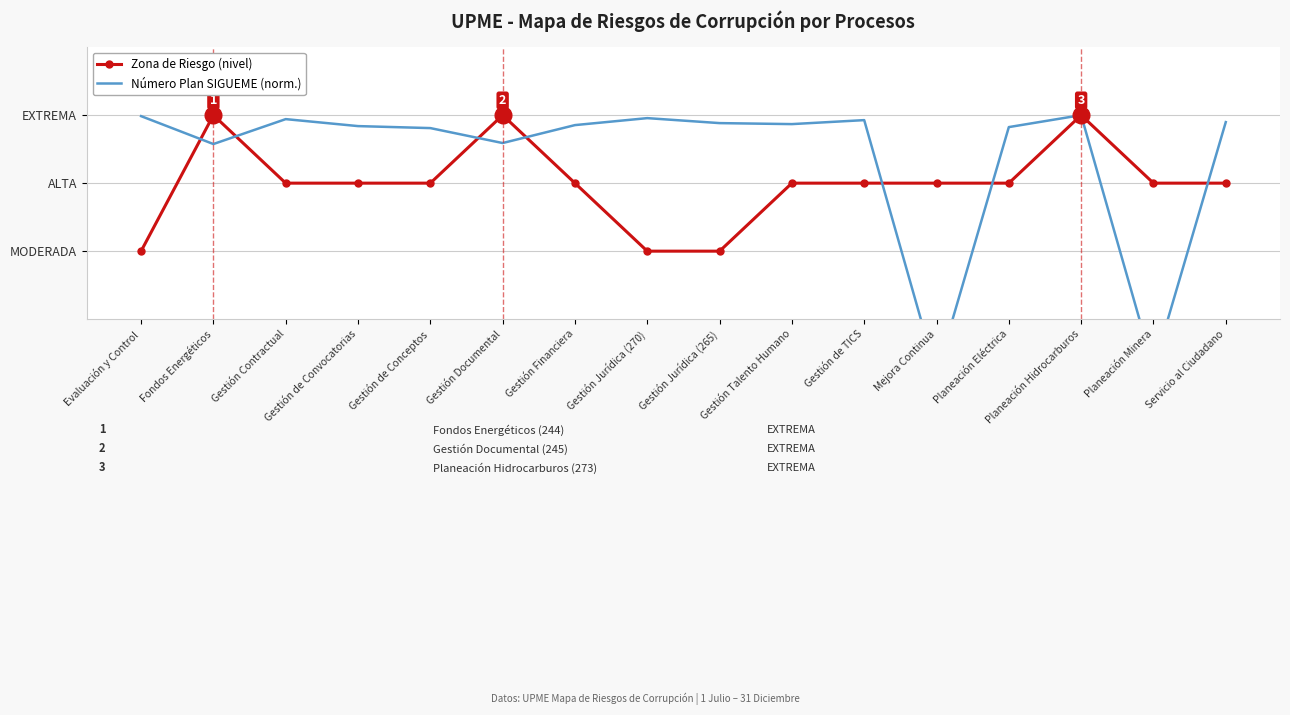

Reading left to right, extract all data points from this chart.

Zona de Riesgo (nivel): 2.0	4.0	3.0	3.0	3.0	4.0	3.0	2.0	2.0	3.0	3.0	3.0	3.0	4.0	3.0	3.0
Número Plan SIGUEME (norm.): 4.0	3.6	3.9	3.8	3.8	3.6	3.9	4.0	3.9	3.9	3.9	0.2	3.8	4.0	0.3	3.9